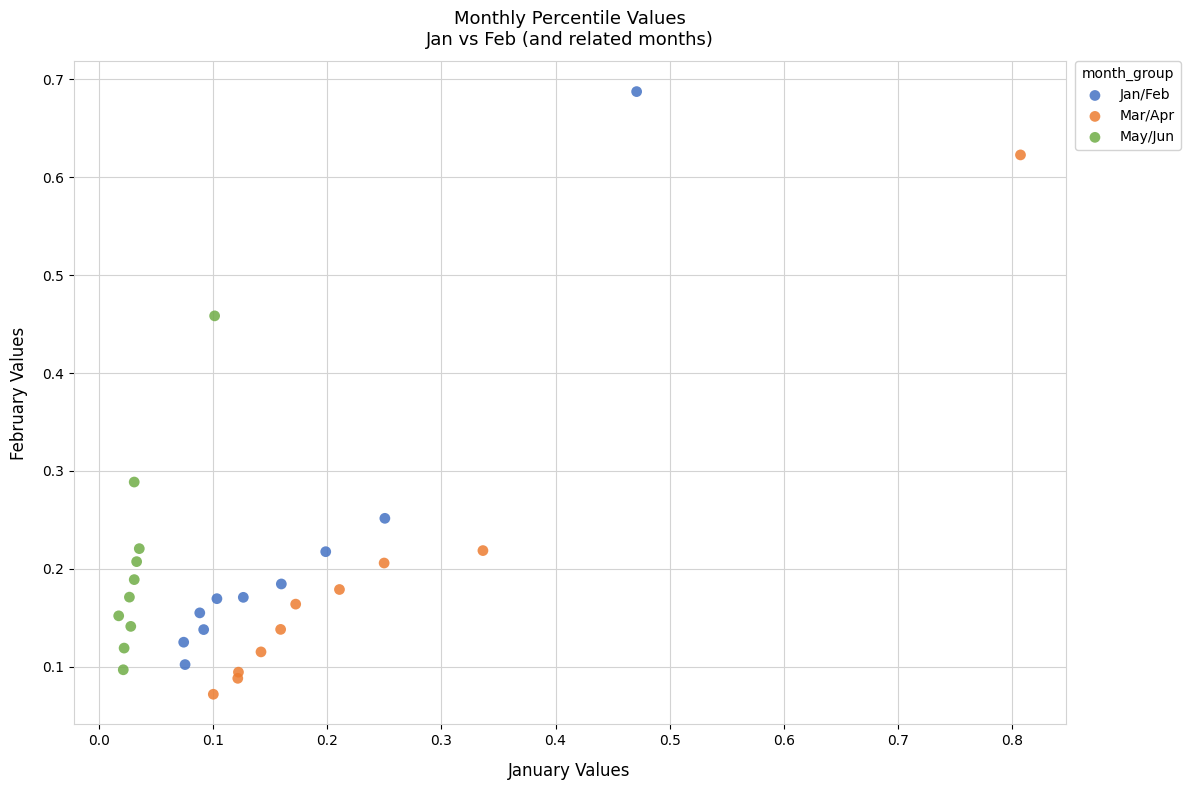

Which series reaches the maximum Y coordinate?

Jan/Feb